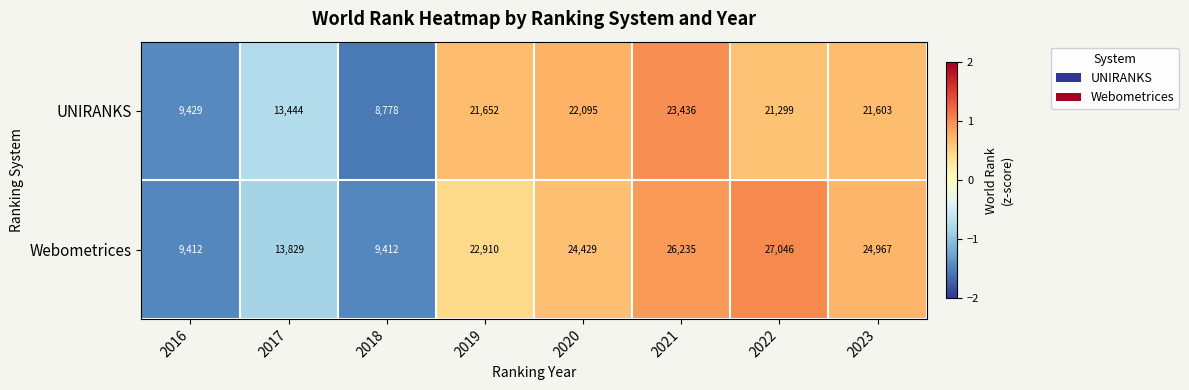

The Webometrices series shows 27046 at 2022. True or false?

True